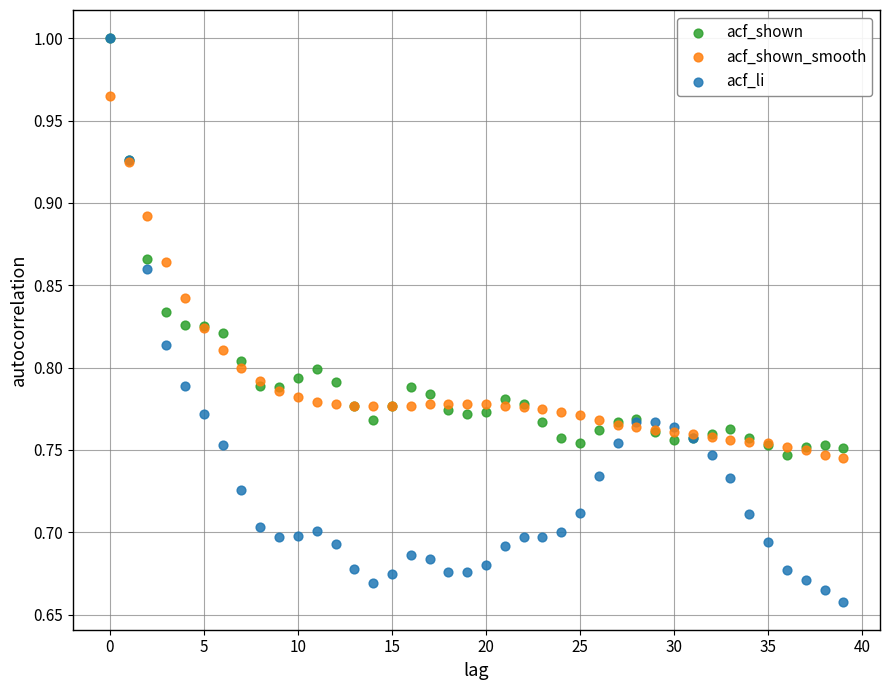

What are all the series names shown in the legend?

acf_shown, acf_shown_smooth, acf_li